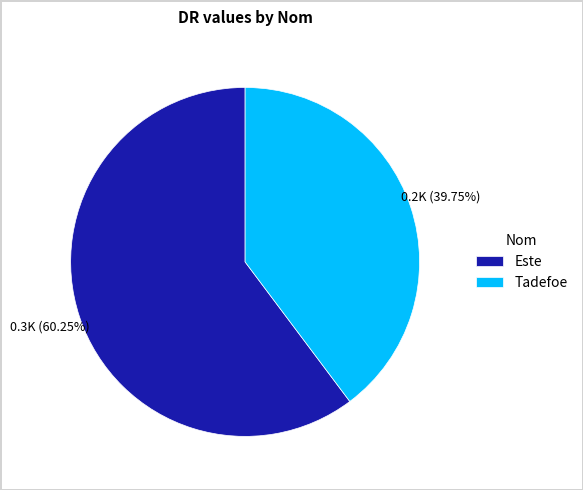

Approximately how many times larger is the value at Este compared to Tadefoe?

1.5